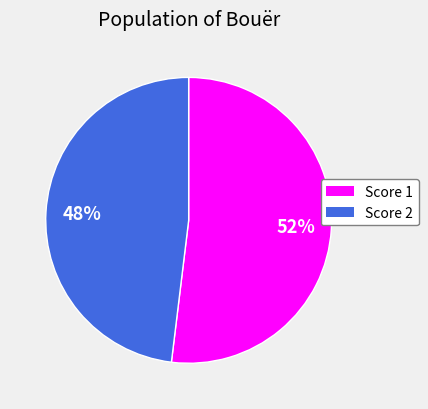

Rank the categories by value from lowest to highest.

Score 2, Score 1